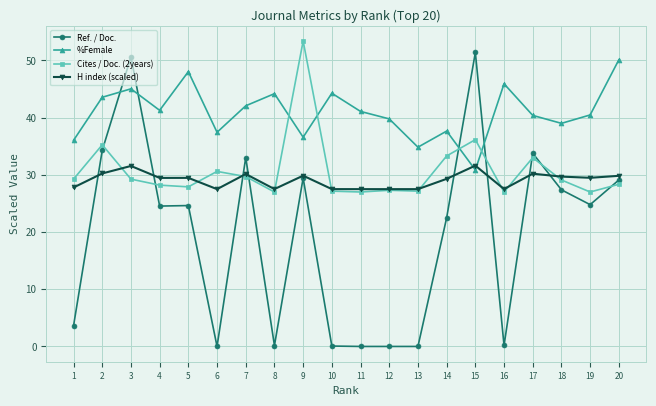

What is the maximum value shown in the chart?

53.4